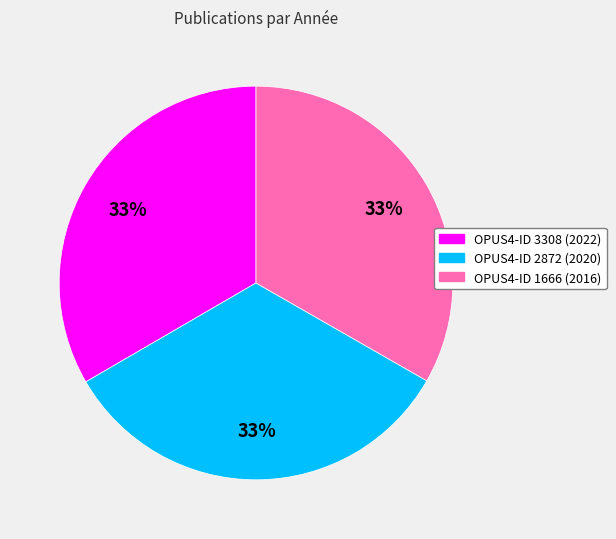

Count the number of slices in the pie.

3